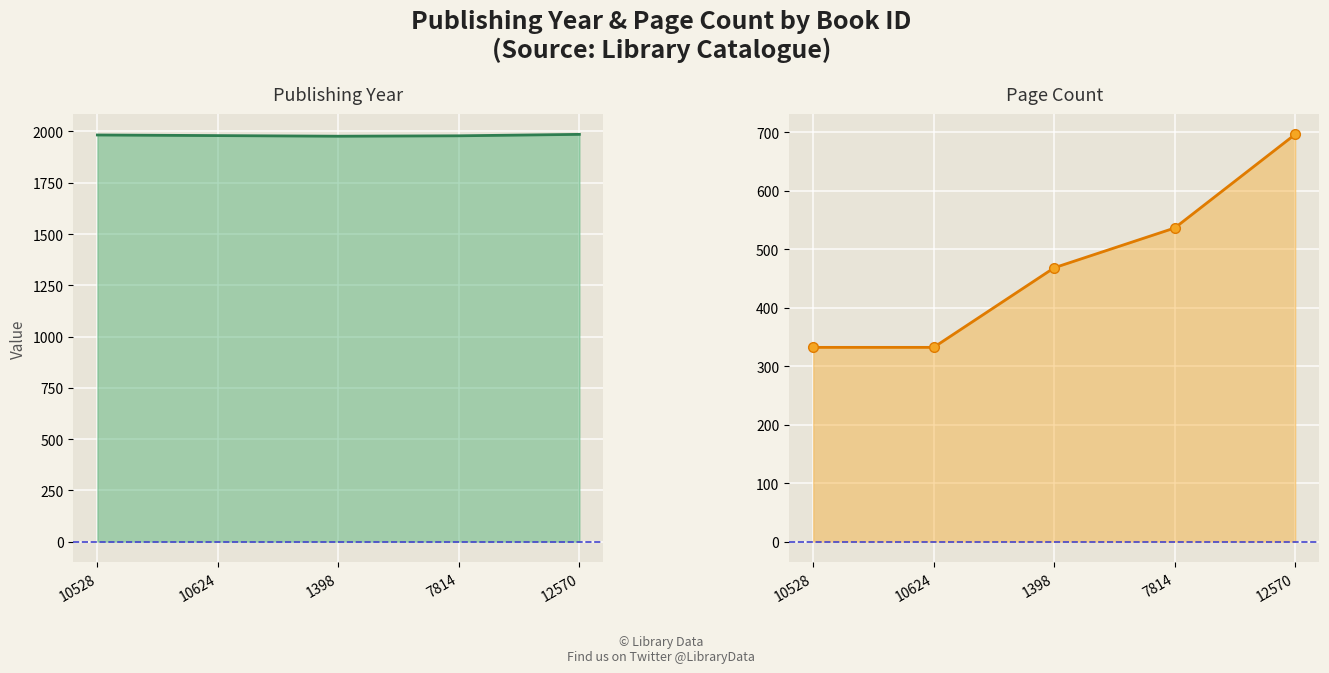

At which category is the sum across all series the highest?

12570